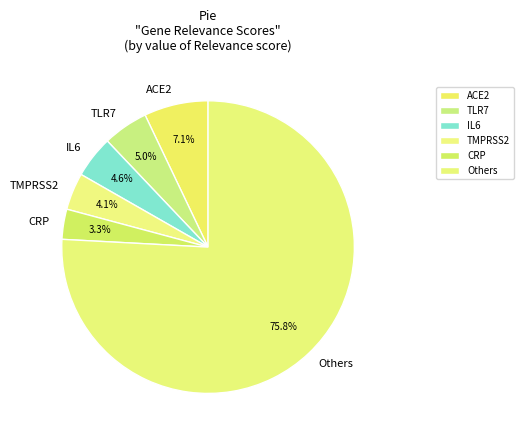

Which category accounts for the majority?

Others